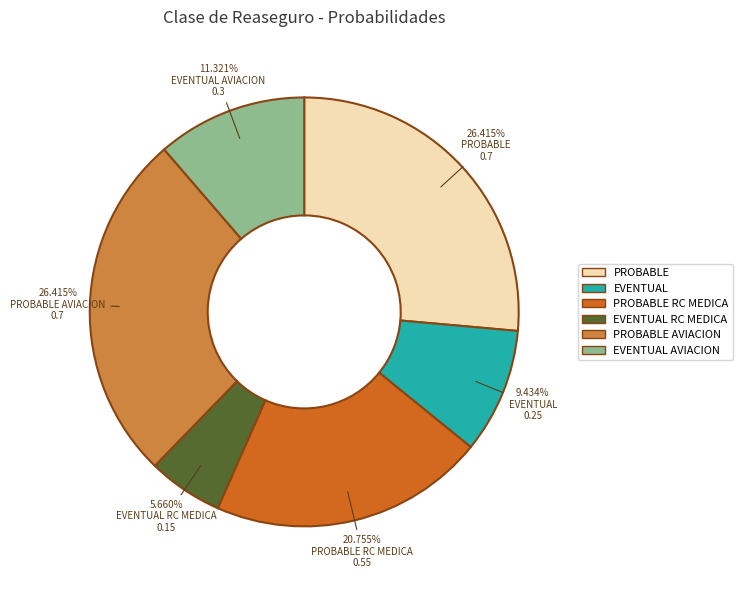

Between EVENTUAL and EVENTUAL AVIACION, which is larger?

EVENTUAL AVIACION